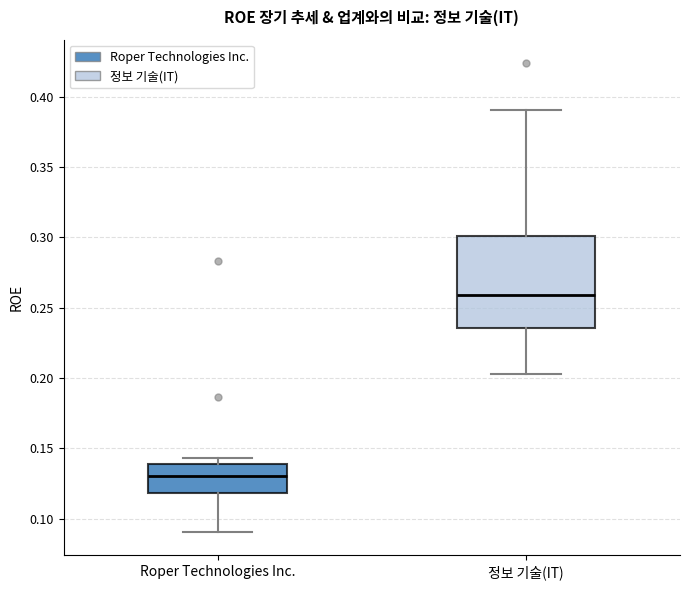

Comparing the boxes themselves (not the whiskers), which one is the tallest?

정보 기술(IT)